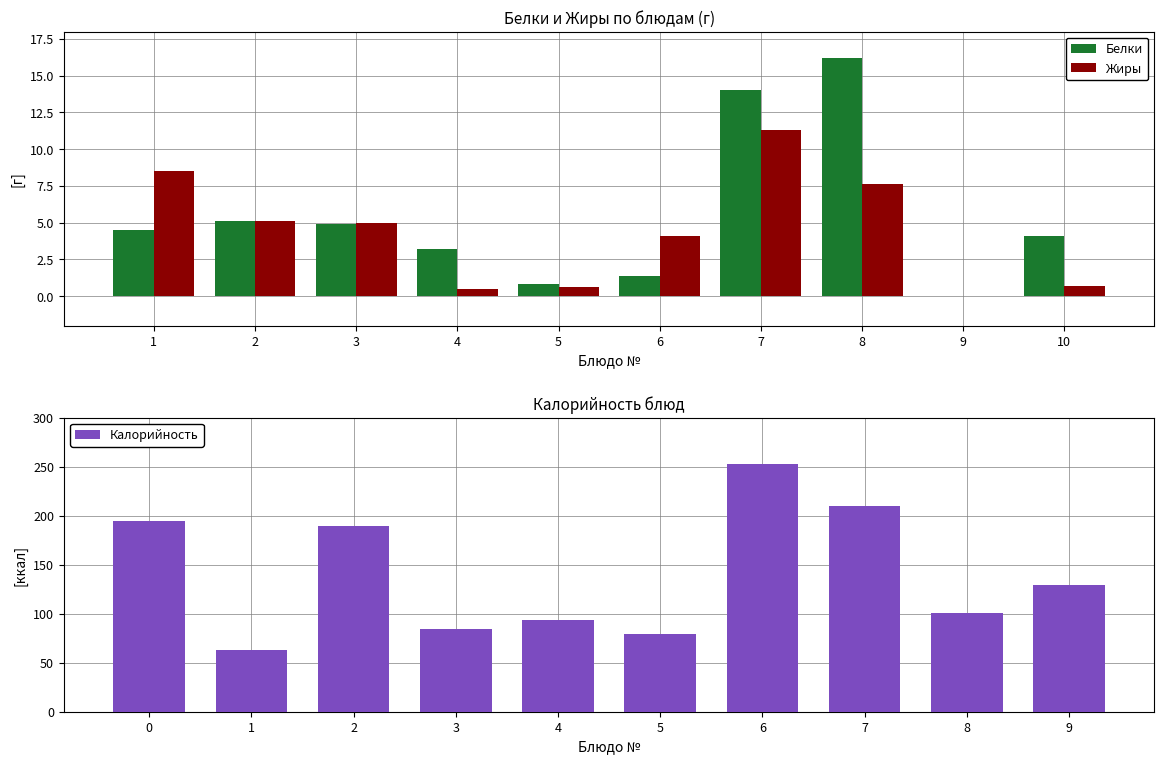

Which has a higher value, 1 or 3?

3